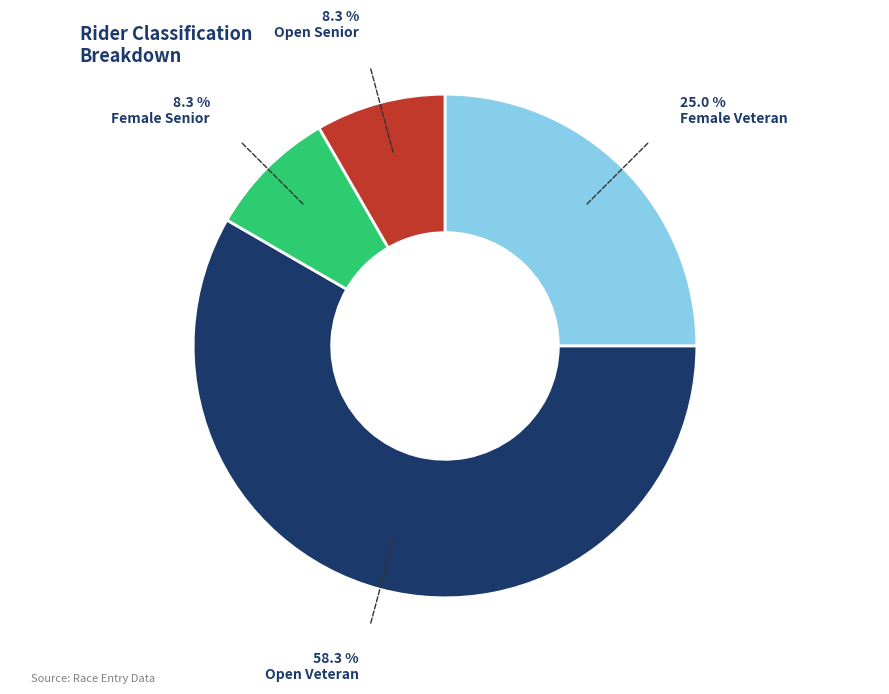

How many slices are in this pie chart?

4